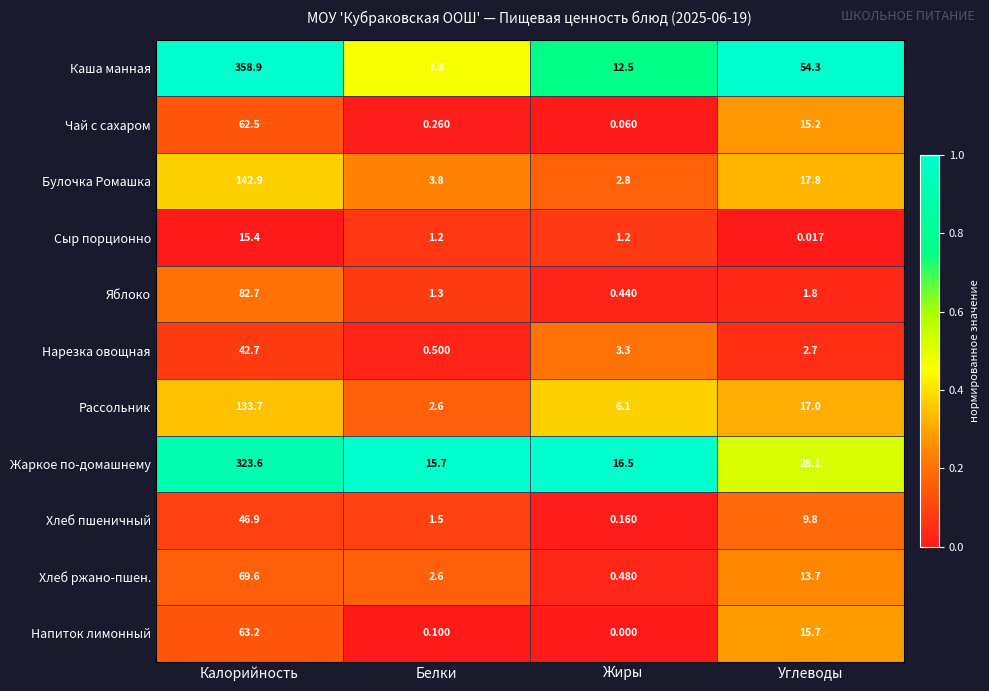

Which label corresponds to the smallest value in the chart?

Жиры